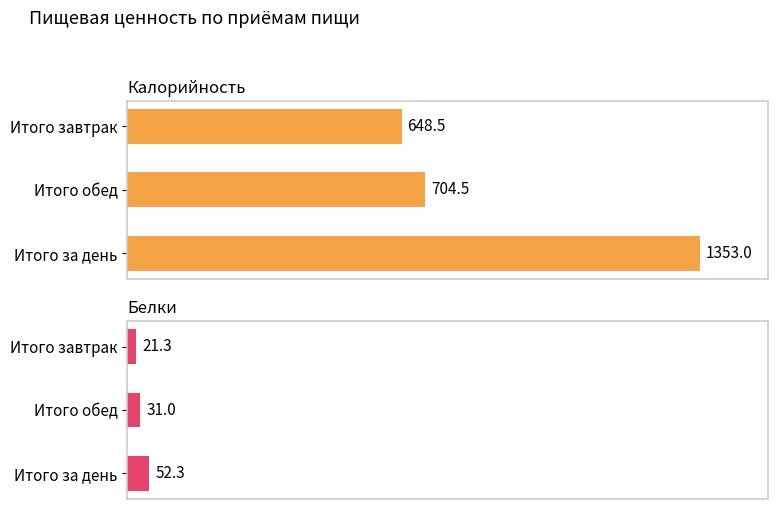

List the series in order of their overall mean, highest first.

Калорийность, Белки